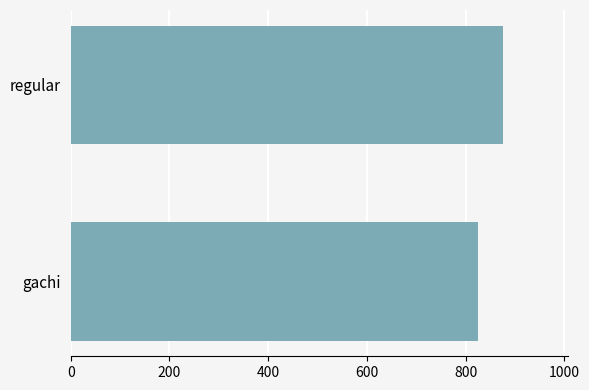

Between regular and gachi, which is larger?

regular